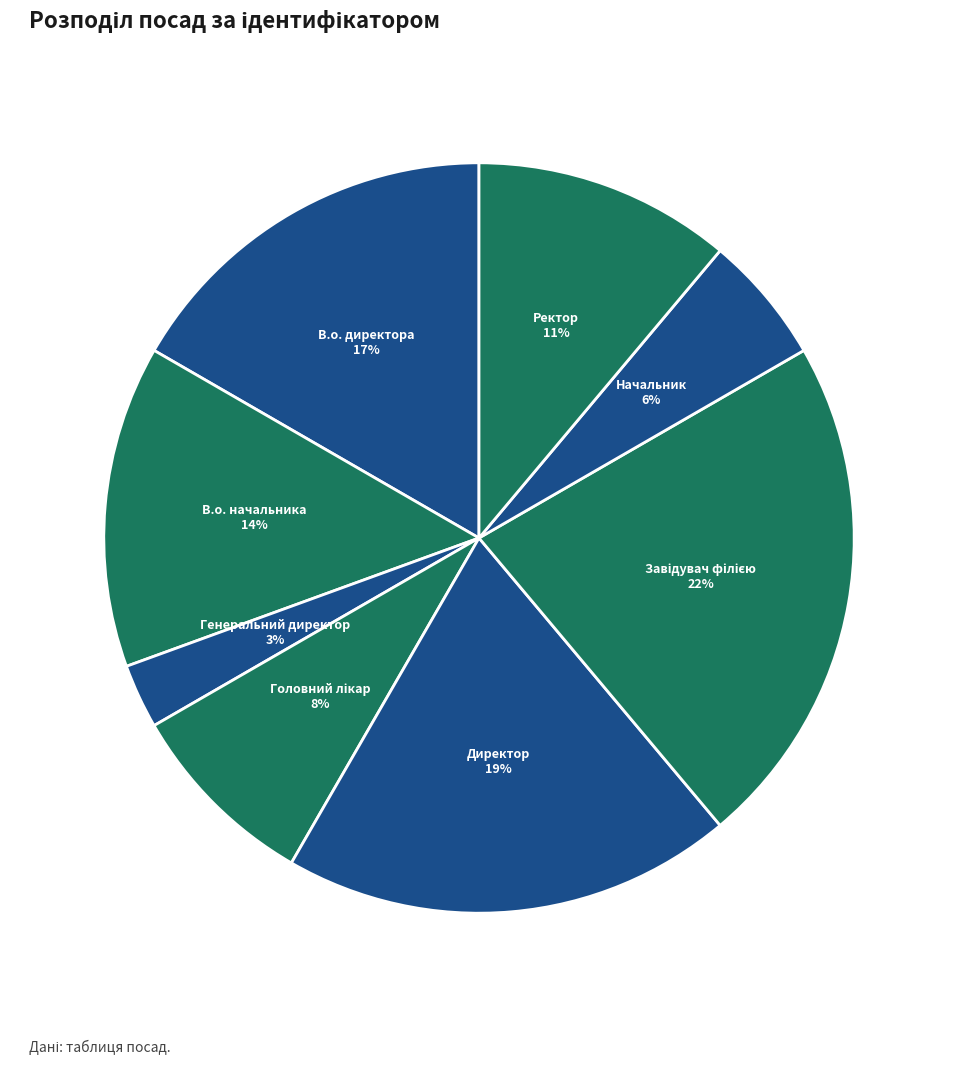

To the nearest percent, what is the difference between the largest and smallest slice percentages?

19%